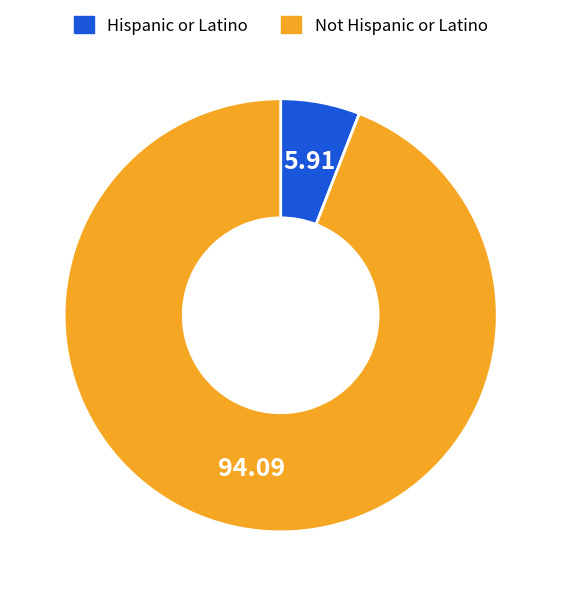

Does any single category account for the majority?

Yes